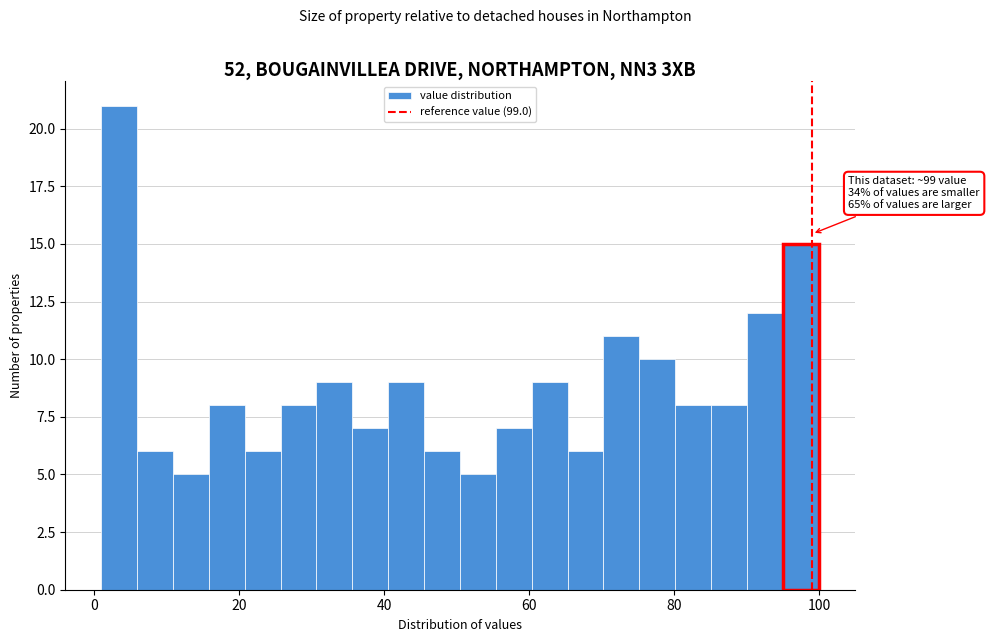

Read against the x-axis, roughly where is the centre of the tallest bar?

4